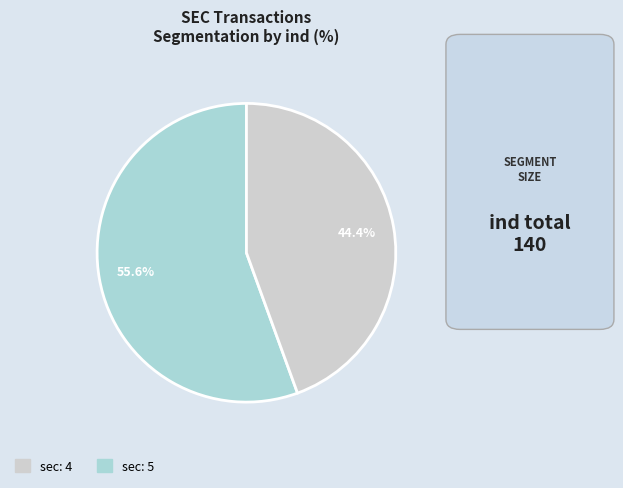

Is there a majority slice in this chart?

Yes